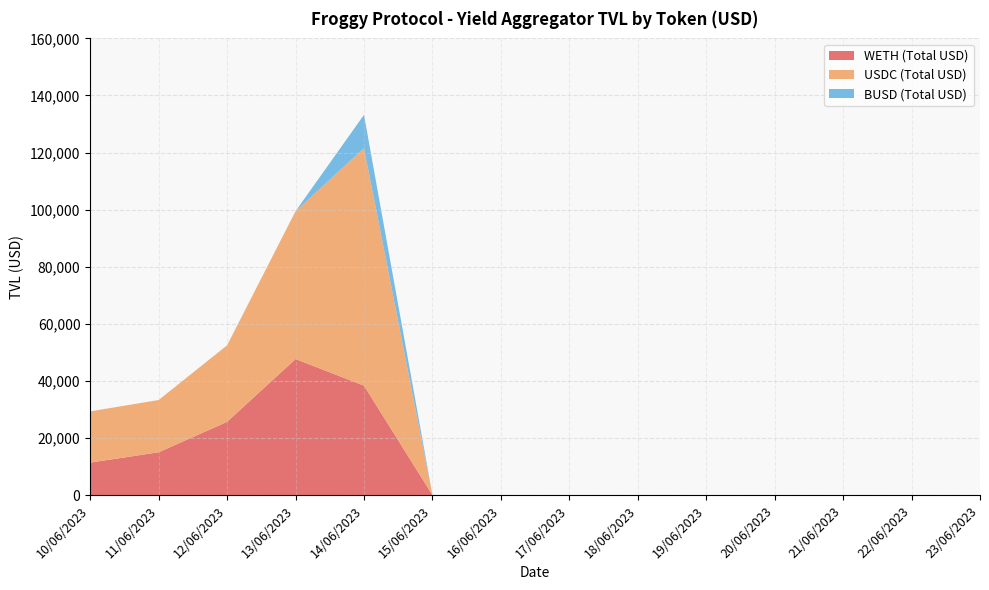

Reading left to right, transcribe all the data shown in this chart.

WETH (Total USD): 10/06/2023=11369.9	11/06/2023=14982.9	12/06/2023=25659.1	13/06/2023=47659.7	14/06/2023=38338.9	15/06/2023=0.0	16/06/2023=0.0	17/06/2023=0.0	18/06/2023=0.0	19/06/2023=0.0	20/06/2023=0.0	21/06/2023=0.0	22/06/2023=0.0	23/06/2023=0.0
USDC (Total USD): 10/06/2023=17941.3	11/06/2023=18319.7	12/06/2023=26814.2	13/06/2023=51798.8	14/06/2023=83211.4	15/06/2023=0.0	16/06/2023=0.0	17/06/2023=0.0	18/06/2023=0.0	19/06/2023=0.0	20/06/2023=0.0	21/06/2023=0.0	22/06/2023=0.0	23/06/2023=0.0
BUSD (Total USD): 10/06/2023=0.0	11/06/2023=0.0	12/06/2023=0.0	13/06/2023=0.0	14/06/2023=11676.3	15/06/2023=0.0	16/06/2023=0.0	17/06/2023=0.0	18/06/2023=0.0	19/06/2023=0.0	20/06/2023=0.0	21/06/2023=0.0	22/06/2023=0.0	23/06/2023=0.0